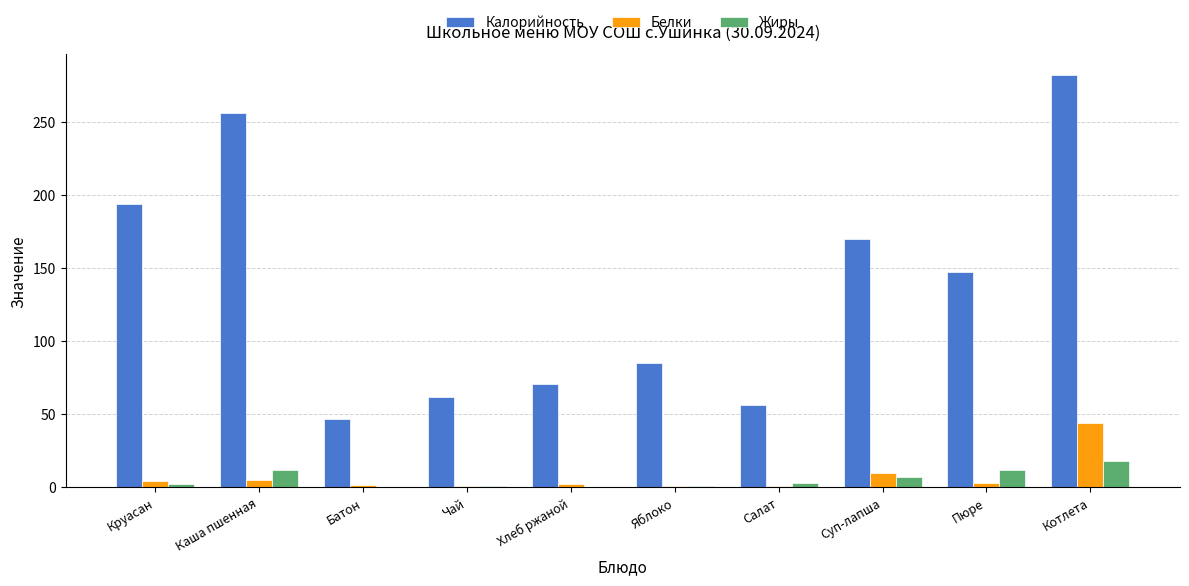

Where is Калорийность nearest to the value 164?

Суп-лапша